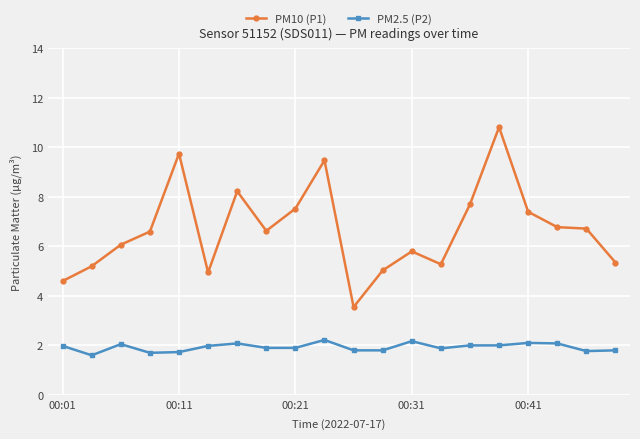

What is the minimum value shown in the chart?

1.6